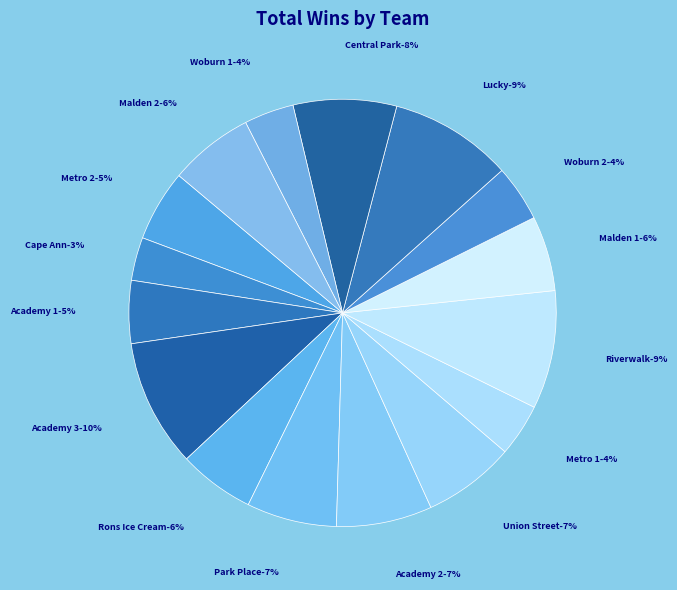

Is there any slice that represents more than half of the pie?

No